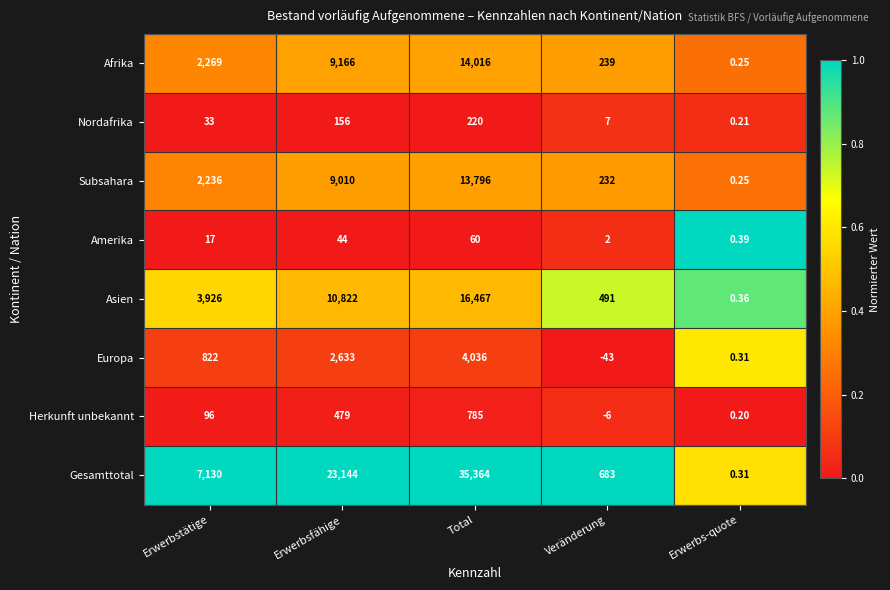

List the series in order of their peak value, lowest first.

Amerika, Nordafrika, Herkunft unbekannt, Europa, Subsahara, Afrika, Asien, Gesamttotal